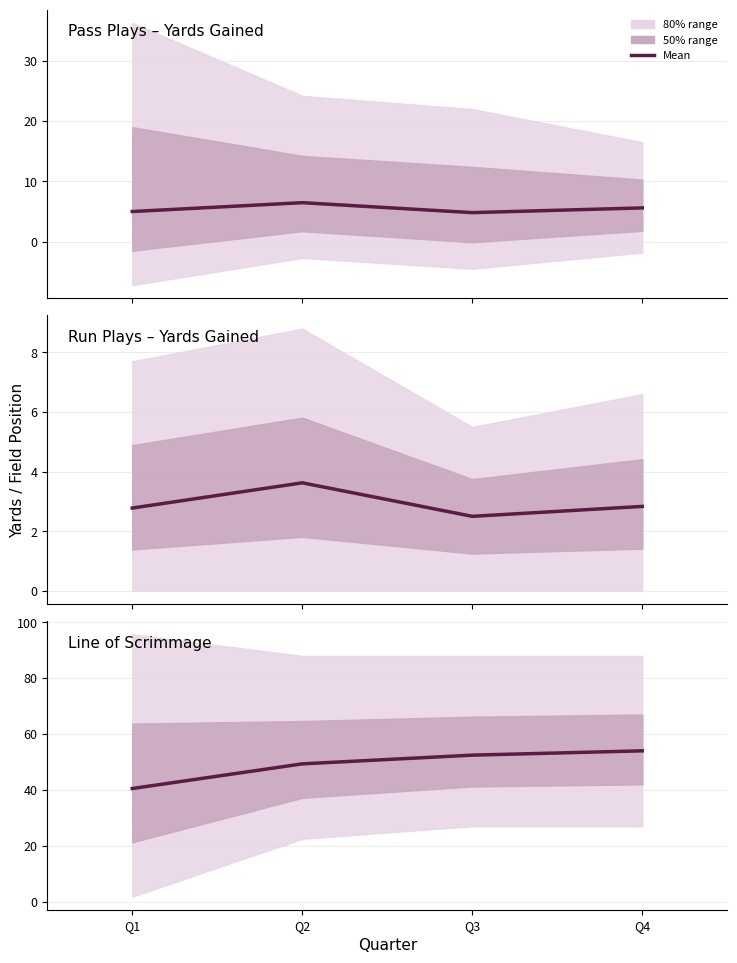

Which has a higher value, Q2 or Q1?

Q2